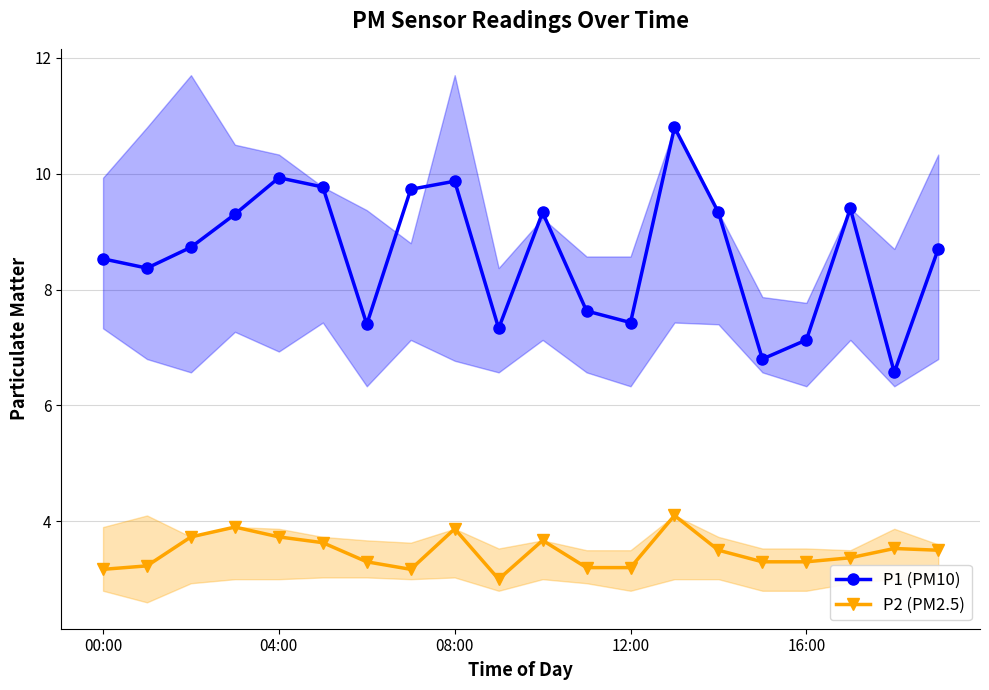

At which category is the sum across all series the highest?

13